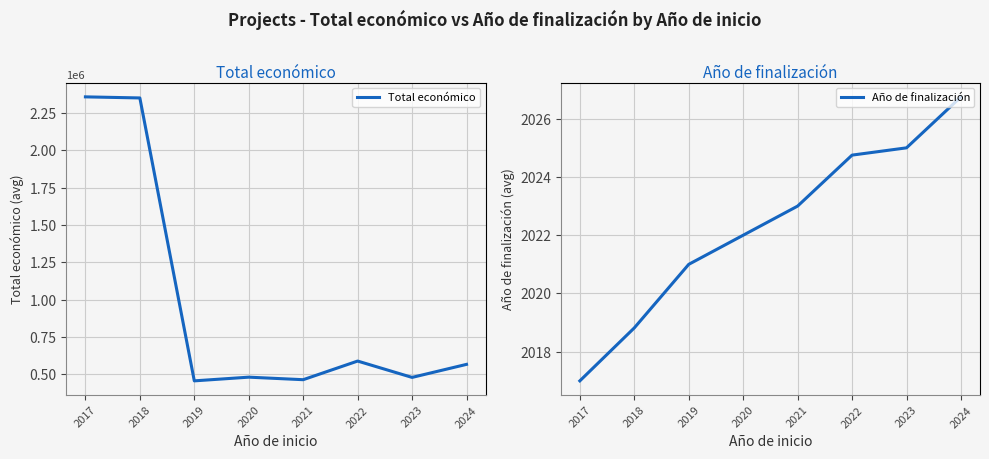

List the series in order of their peak value, lowest first.

Año de finalización, Total económico